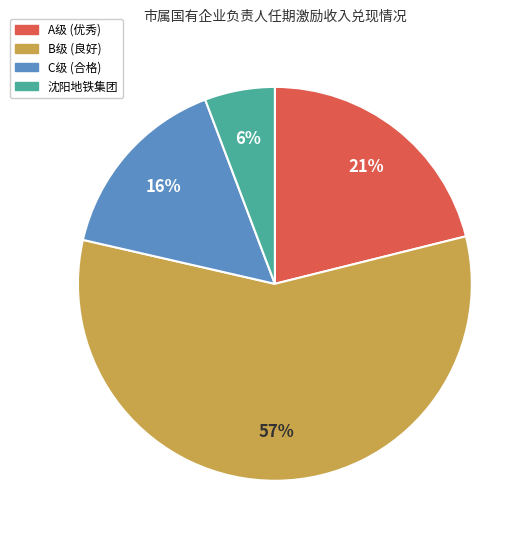

To the nearest percent, what is the average slice percentage?

25%